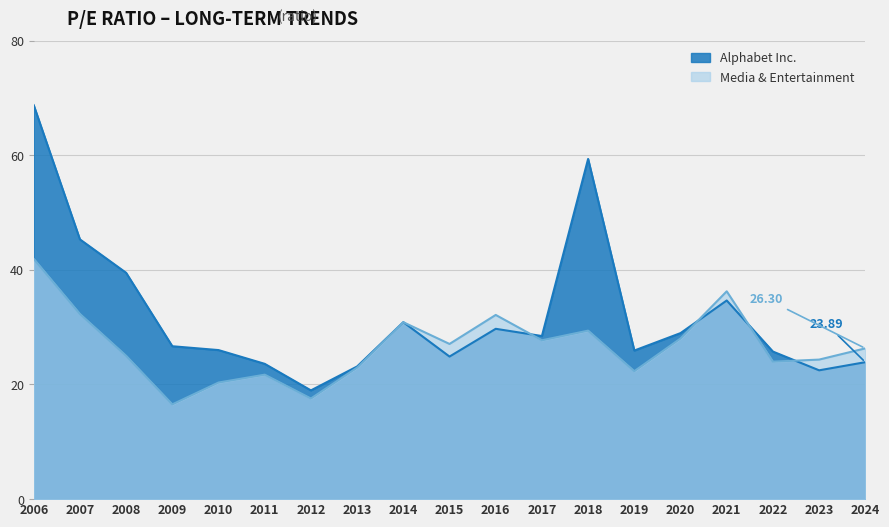

Which category has the lowest value in the Alphabet Inc. series?

2012